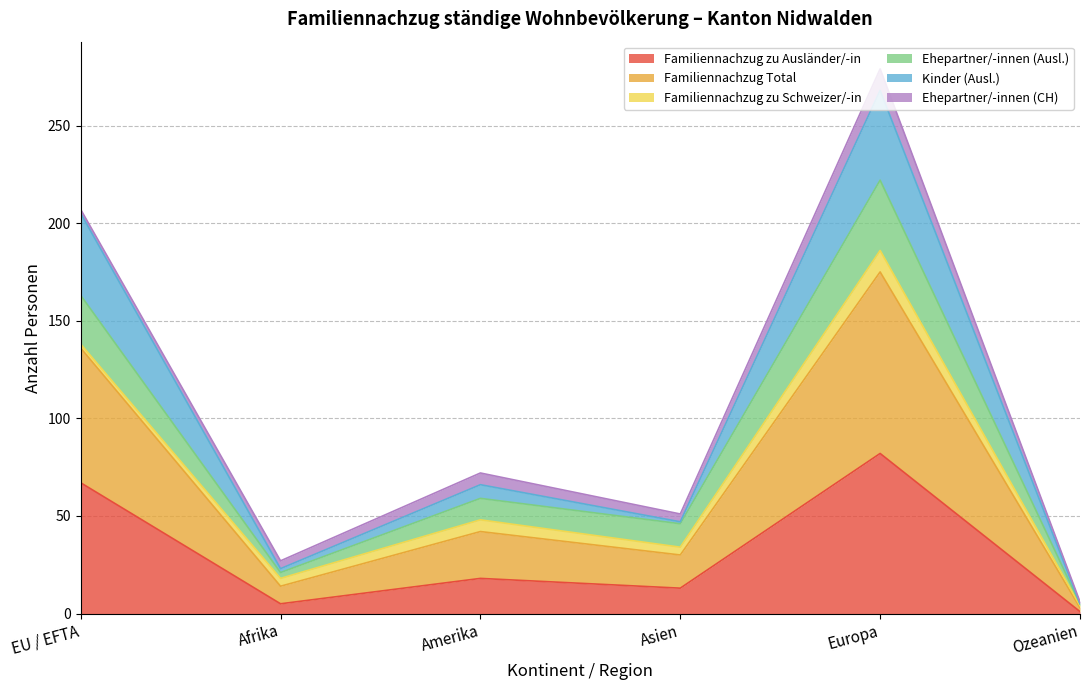

Which category has the lowest value across all series?

Ozeanien